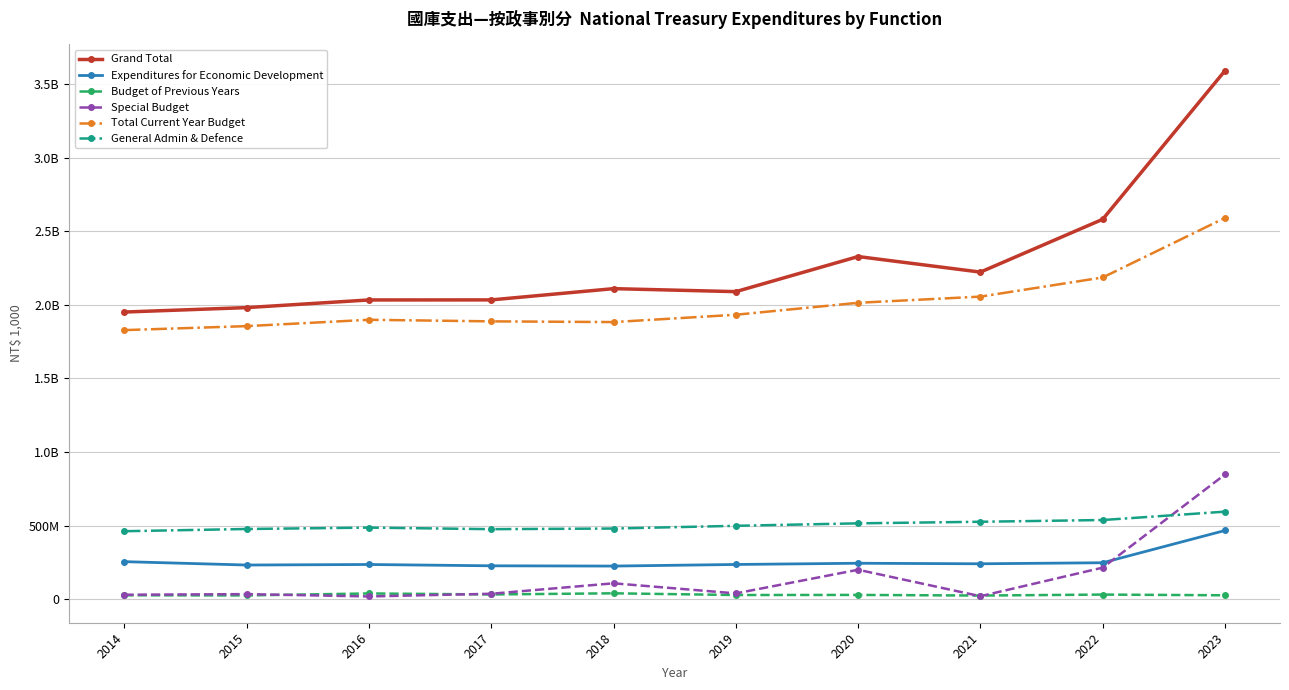

Is this an area chart (filled region under the line)?

No